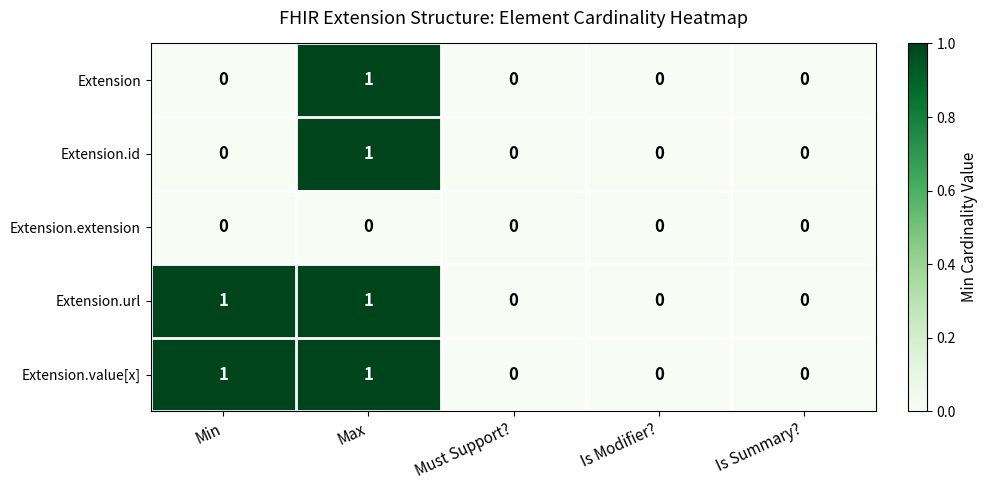

Reading right to left, transcribe all the data shown in this chart.

Extension: 0	0	0	1	0
Extension.id: 0	0	0	1	0
Extension.extension: 0	0	0	0	0
Extension.url: 0	0	0	1	1
Extension.value[x]: 0	0	0	1	1